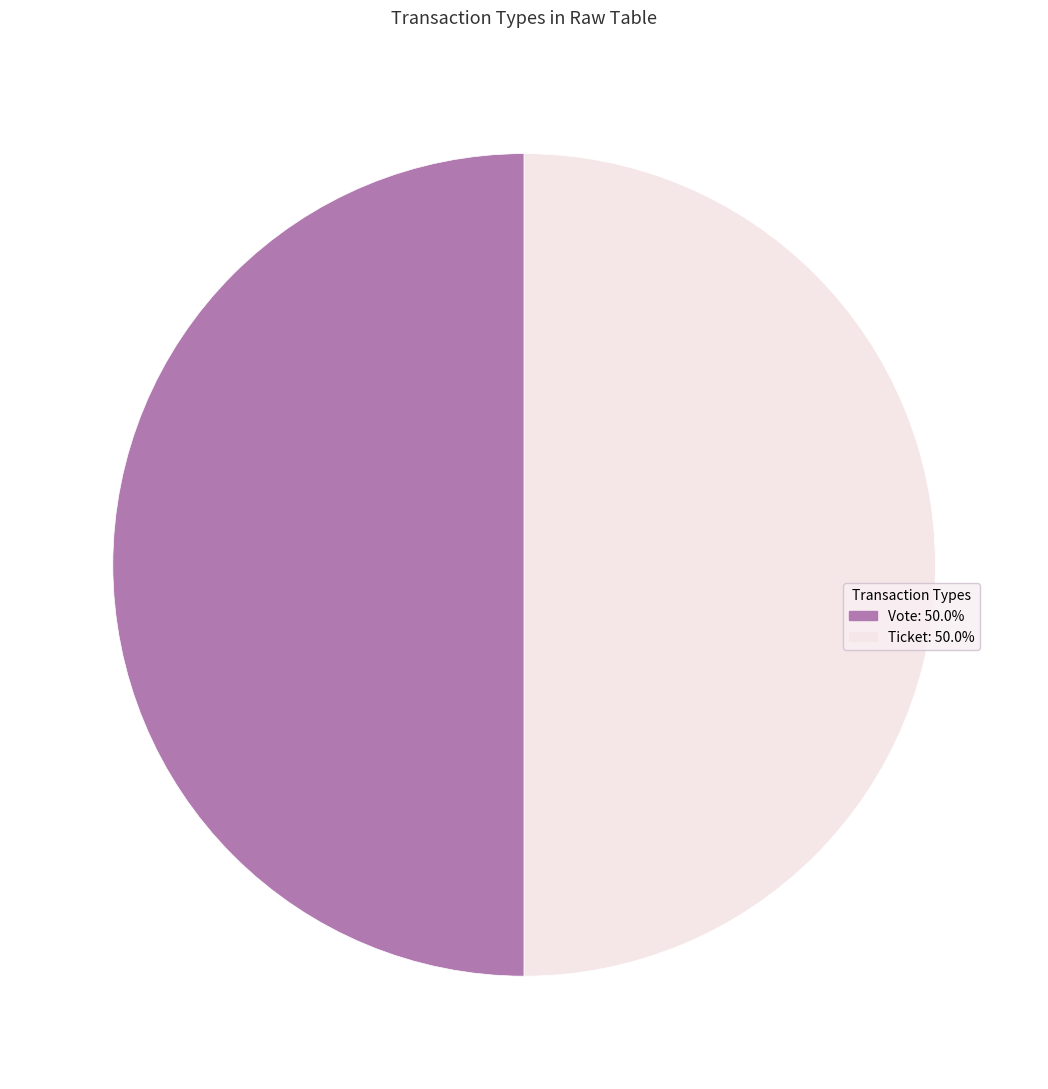

Count the number of slices in the pie.

2